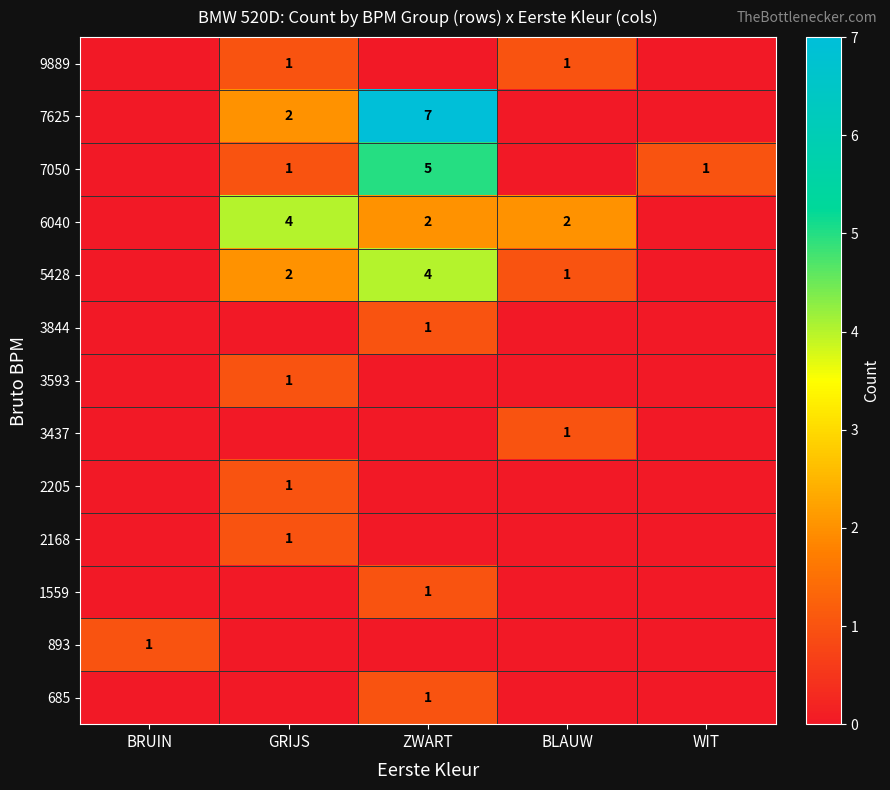

The value of 7625 at ZWART is 3. True or false?

False